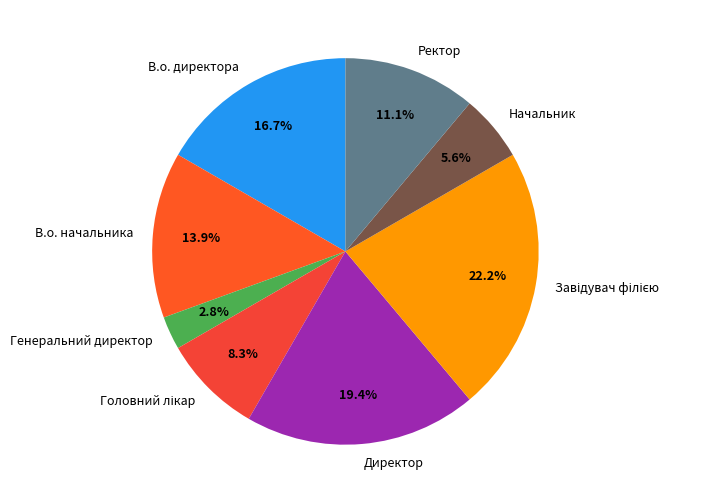

What is the ratio of the value at Директор to the value at Начальник?

3.5